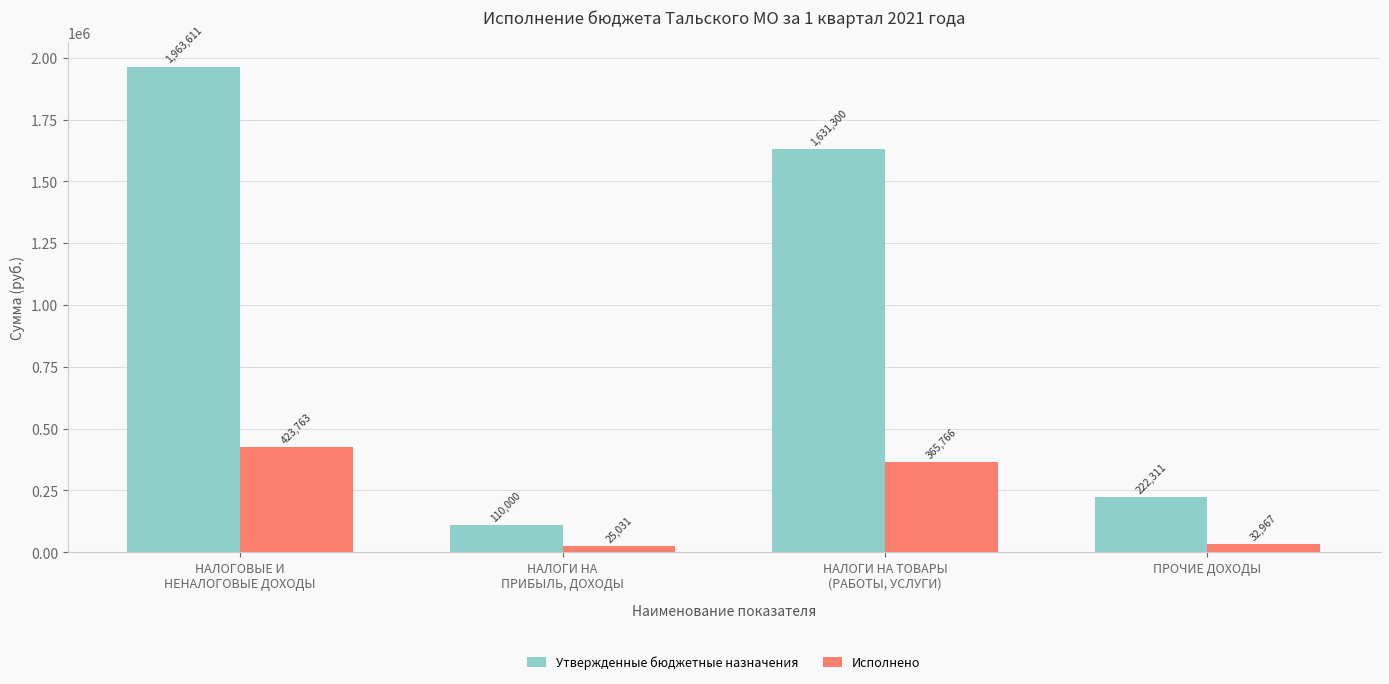

What is the sum of all Исполнено values?

847526.9